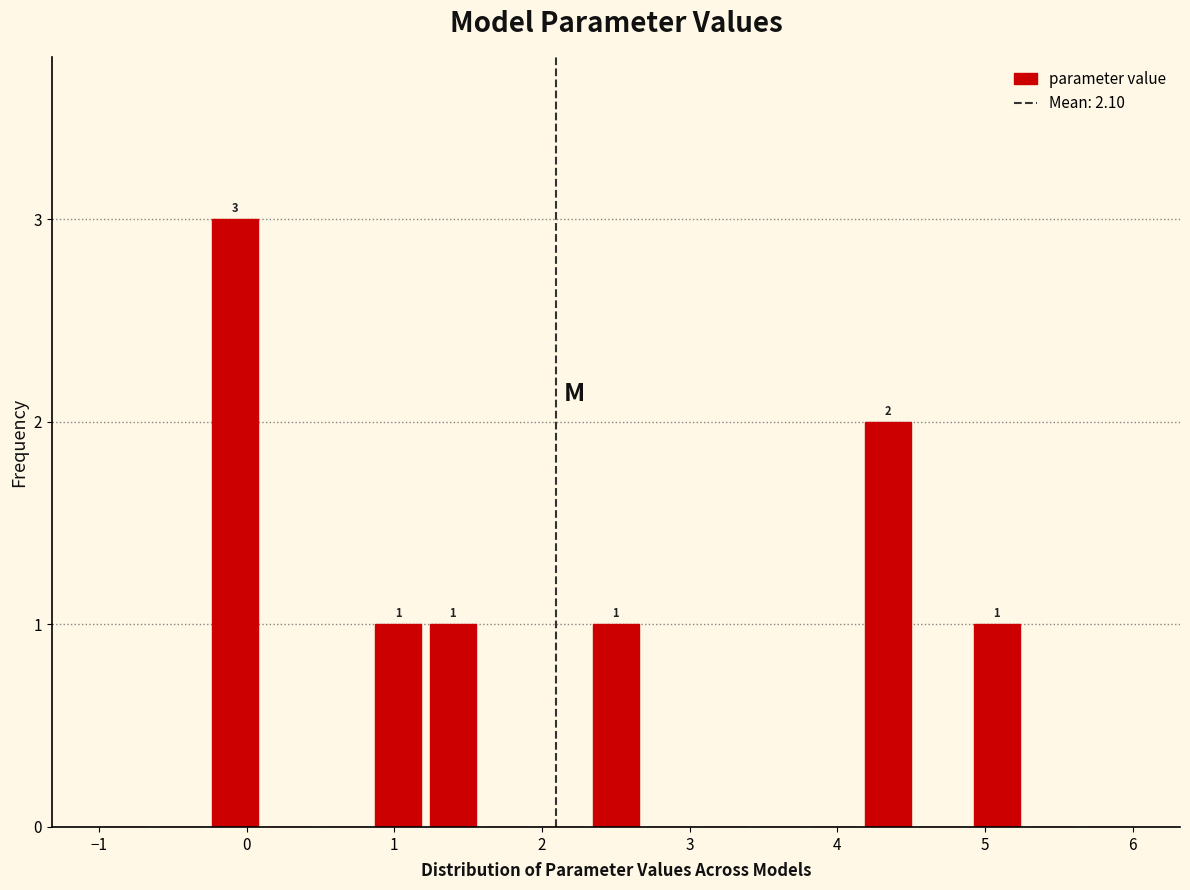

Read against the x-axis, roughly where is the centre of the tallest bar?

-0.1